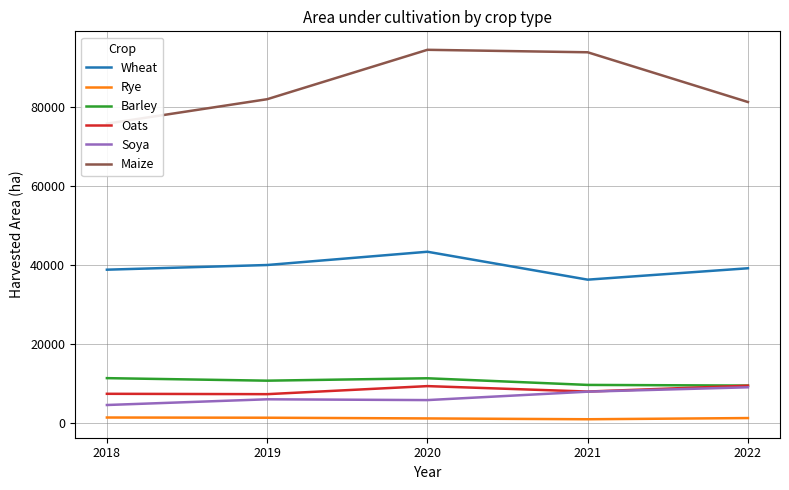

Rank the series by their maximum value, from lowest to highest.

Rye, Soya, Oats, Barley, Wheat, Maize